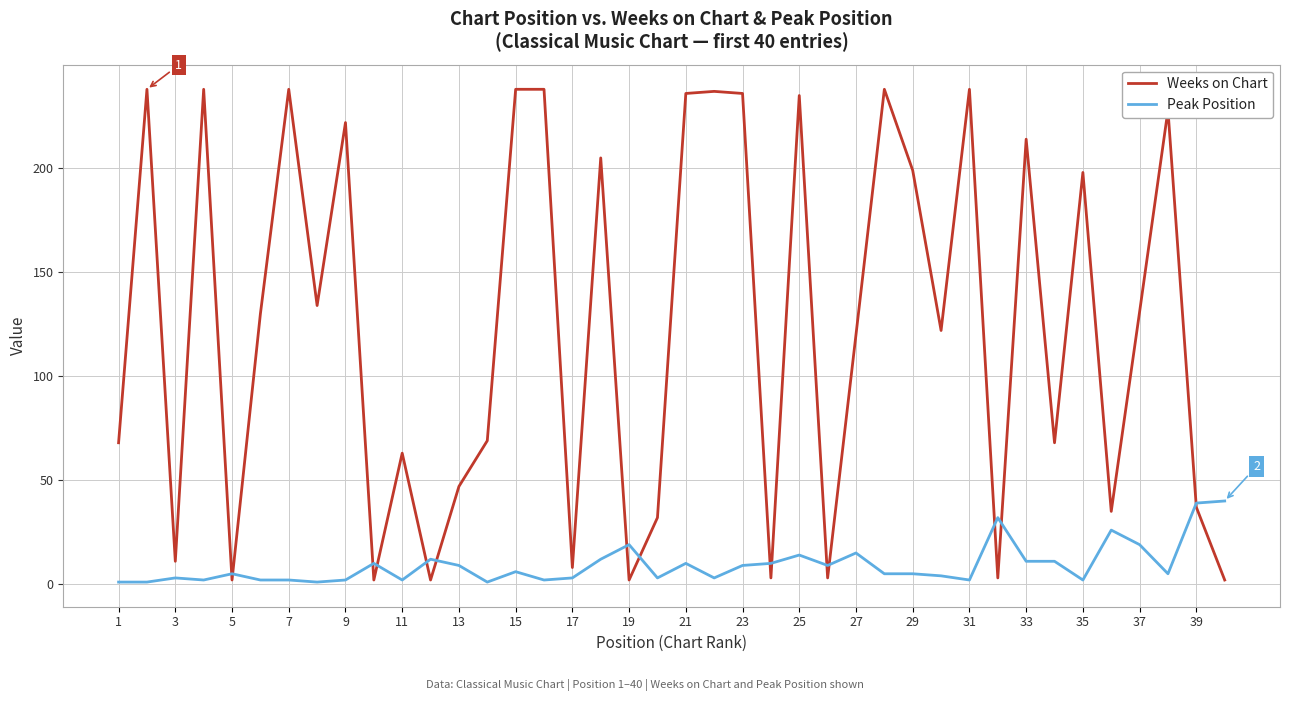

Which series has the widest spread of values?

Weeks on Chart